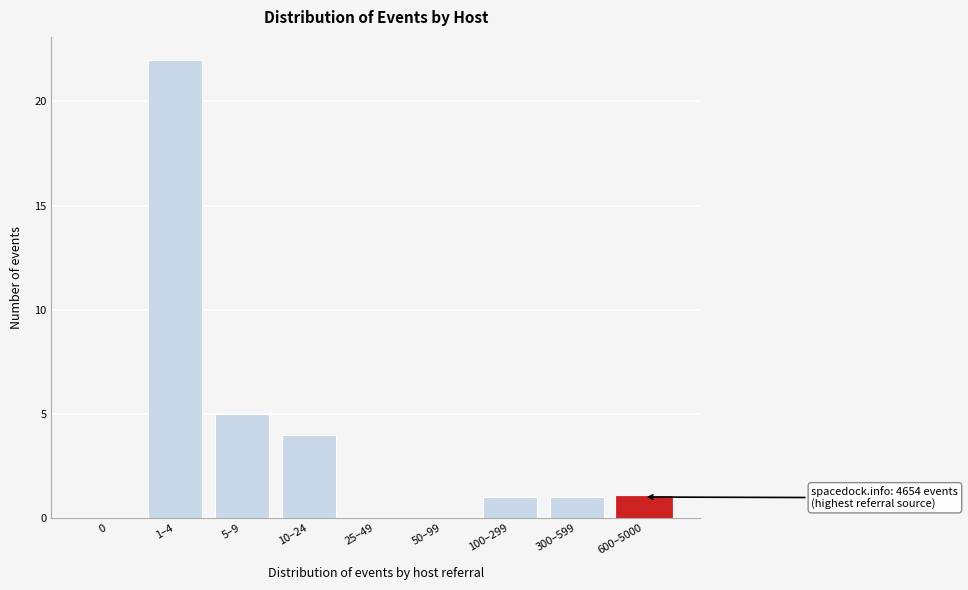

Reading left to right, list all the values displayed in this chart.

0=0	1–4=22	5–9=5	10–24=4	25–49=0	50–99=0	100–299=1	300–599=1	600–5000=1